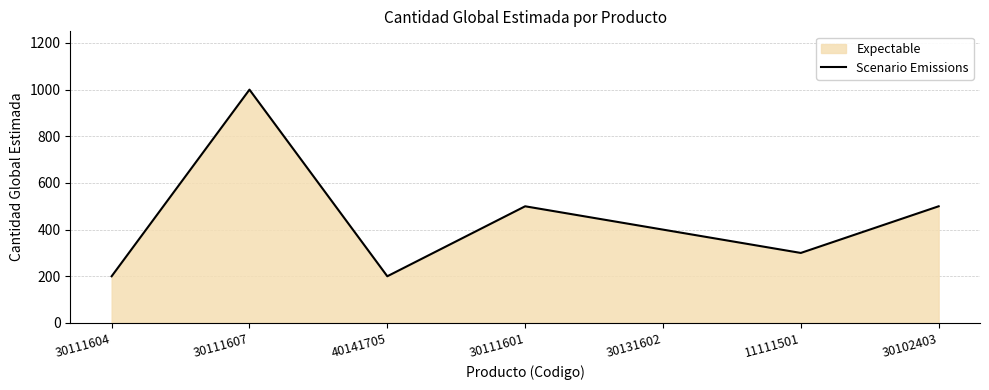

What is the sum of the values at 40141705 and 11111501?

500